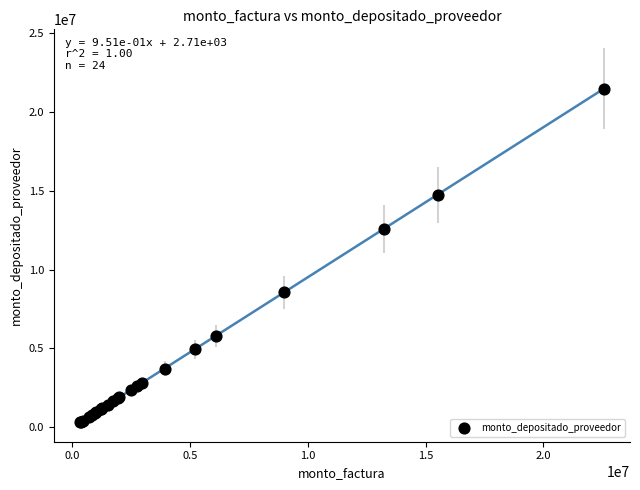

What Y value in the scatter plot is closest to 10885413?

12586245